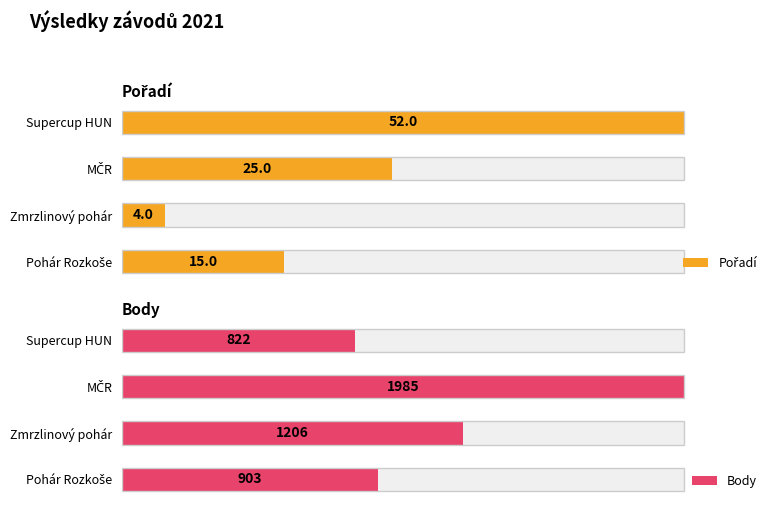

Which series has the widest spread of values?

Pořadí